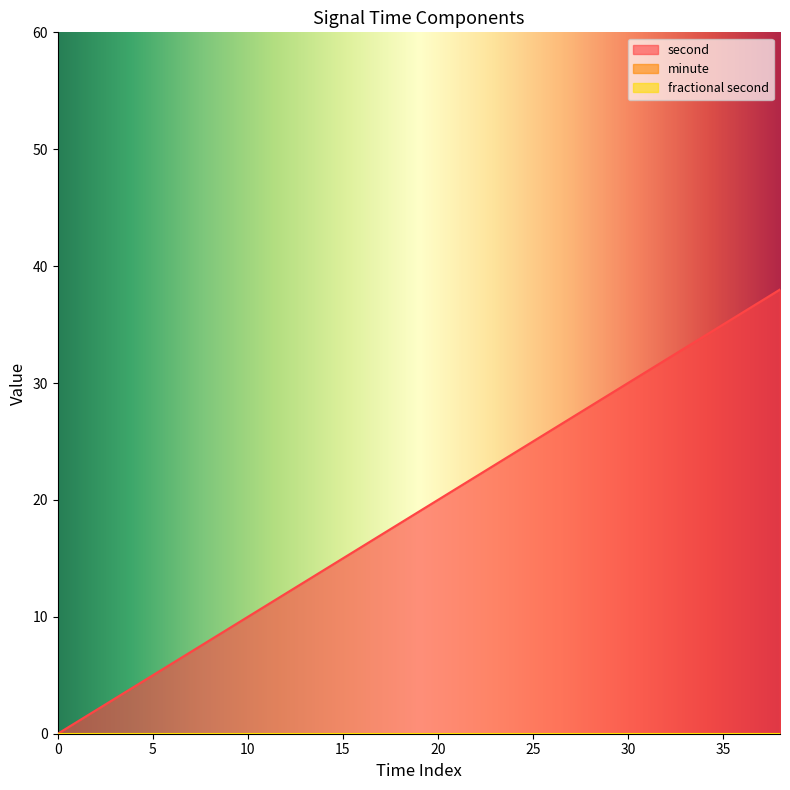

Which series changed the most between 8 and 18?

second